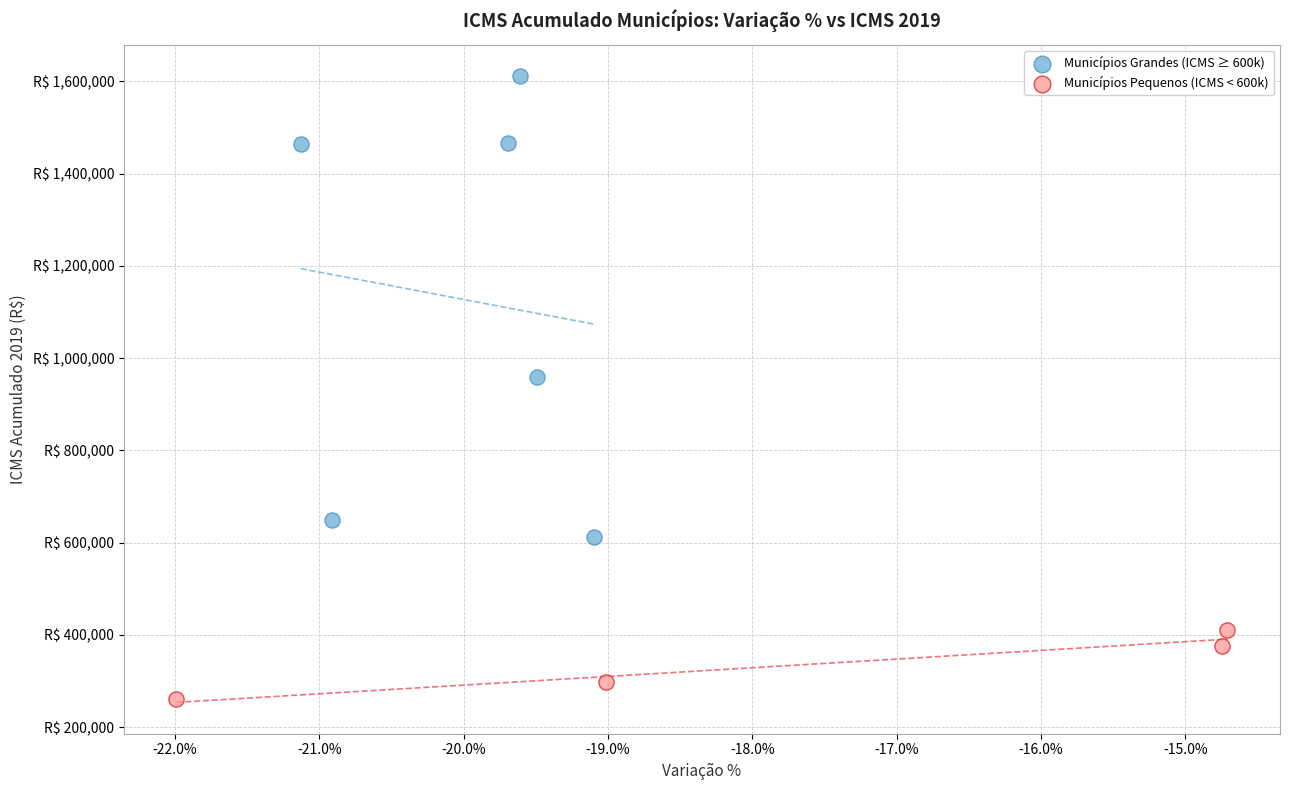

Which series has the largest Y range (max minus min)?

Municípios Grandes (ICMS ≥ 600k)